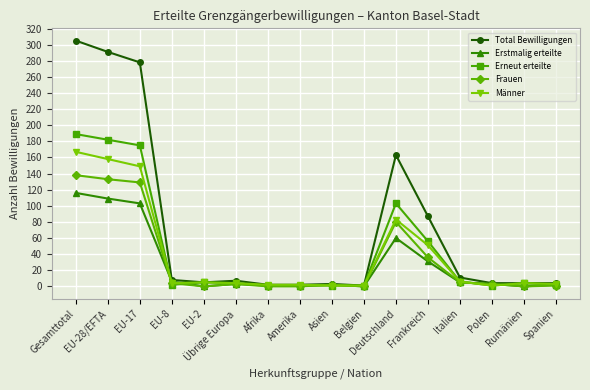

What is the value of the Frauen point at the 11th from the left?

80